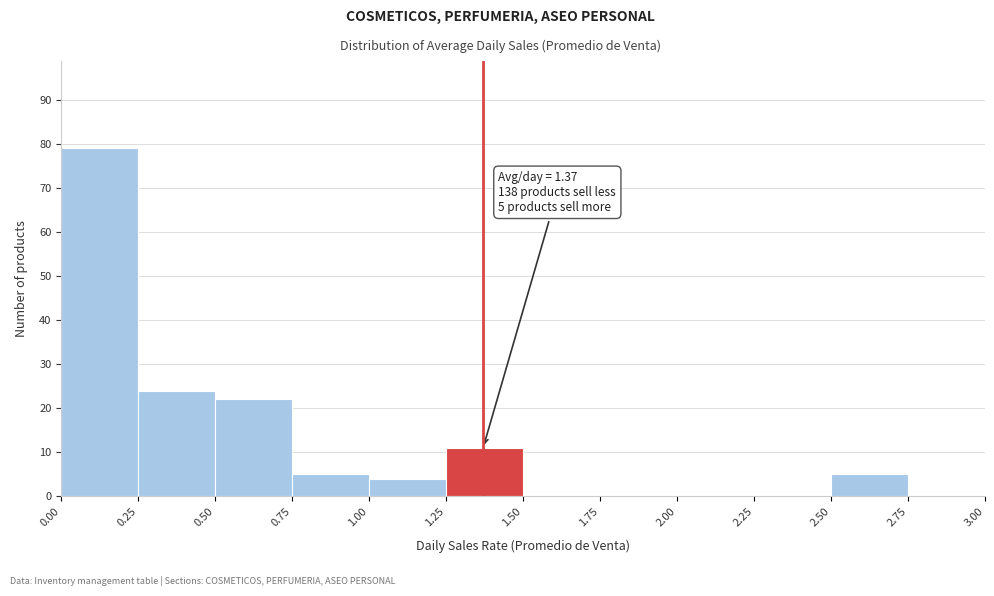

Over which range of the x-axis is the bar tallest?

0.00 to 0.25